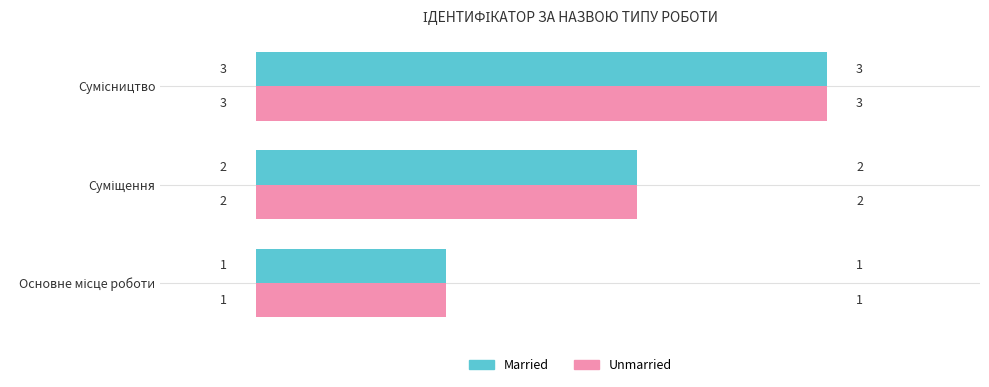

Count the Unmarried values in the range 1 to 3.

3